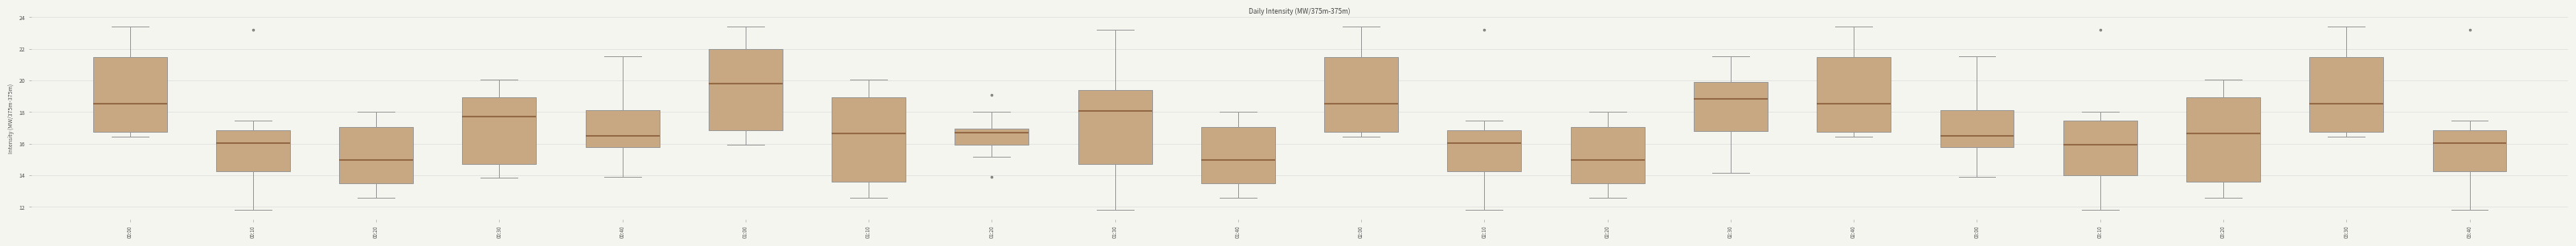

Where does the lower whisker of the box for 02:20 end on the y-axis? The values are not printed on the chart, so give them approximately, as read against the axis.

12.6